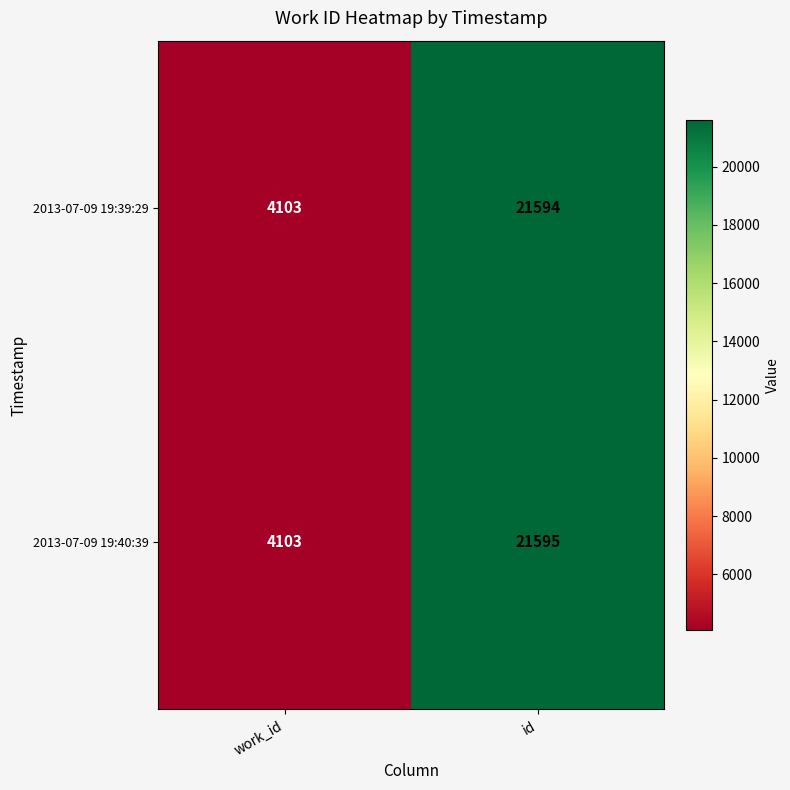

At which category does the chart reach its minimum across all series?

work_id